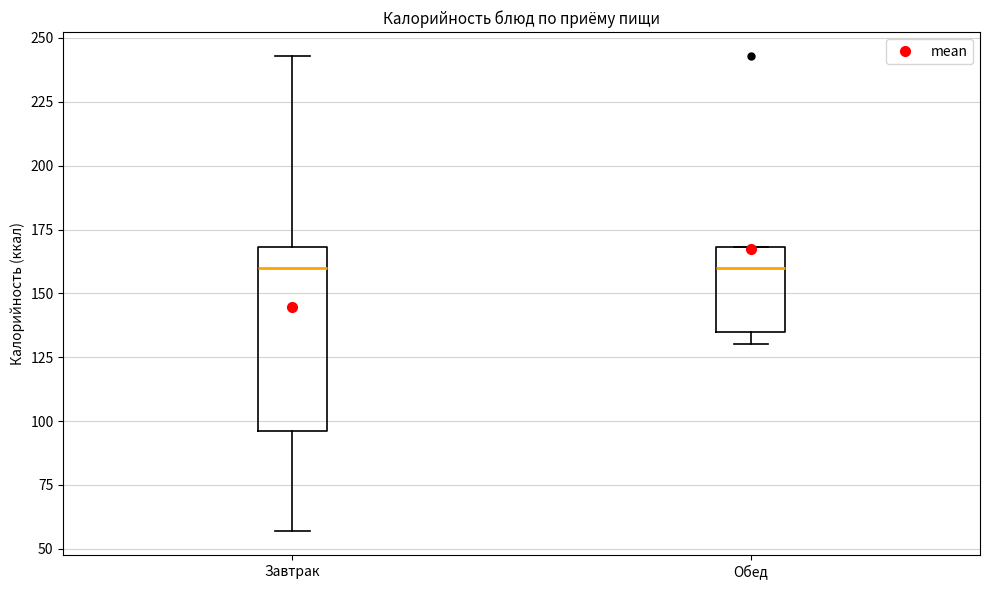

Reading left to right, read every box against the y-axis: the position of its median line, the range the box covers, and the ends of its whiskers. The values are not printed on the chart, so give them approximately, as read against the axis.

Завтрак: median 160, box 95 to 170, whiskers 55 to 245
Обед: median 160, box 135 to 170, whiskers 130 to 170